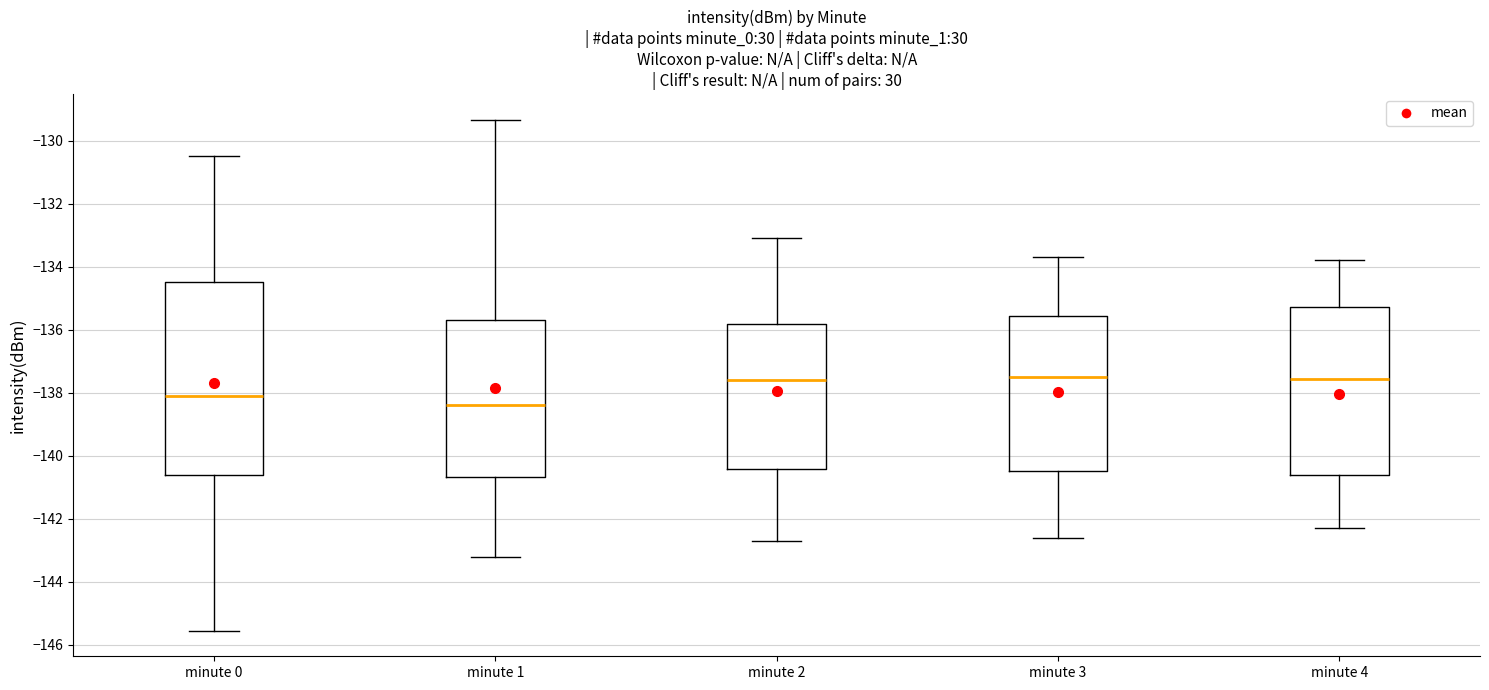

Reading left to right, transcribe this box plot: for each box, give where its median line is, the range the box spans, and where its two whiskers end, as read against the y-axis. The values are not printed on the chart, so give them approximately, as read against the axis.

minute 0: median -138.0, box -140.6 to -134.4, whiskers -145.6 to -130.6
minute 1: median -138.4, box -140.6 to -135.8, whiskers -143.2 to -129.4
minute 2: median -137.6, box -140.4 to -135.8, whiskers -142.6 to -133.0
minute 3: median -137.4, box -140.4 to -135.6, whiskers -142.6 to -133.6
minute 4: median -137.6, box -140.6 to -135.2, whiskers -142.2 to -133.8